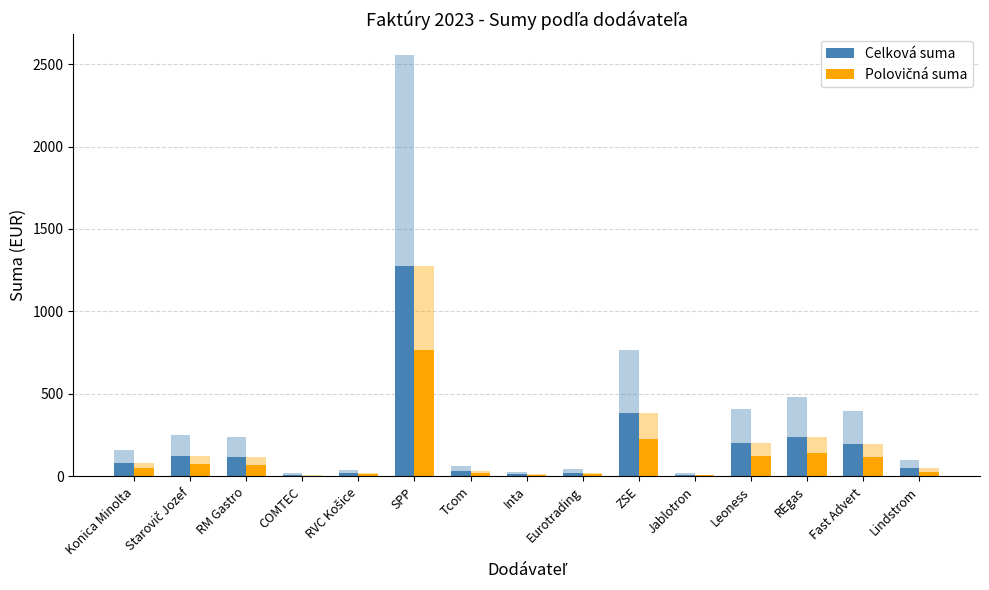

Is the value of Celková suma at Fast Advert greater than the value of Polovičná suma at Starovič Jozef?

Yes